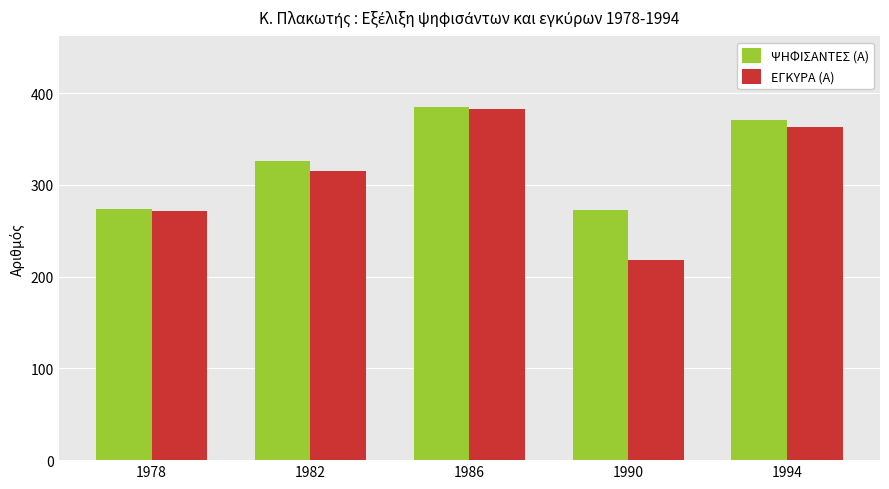

At which category is the sum across all series the highest?

1986